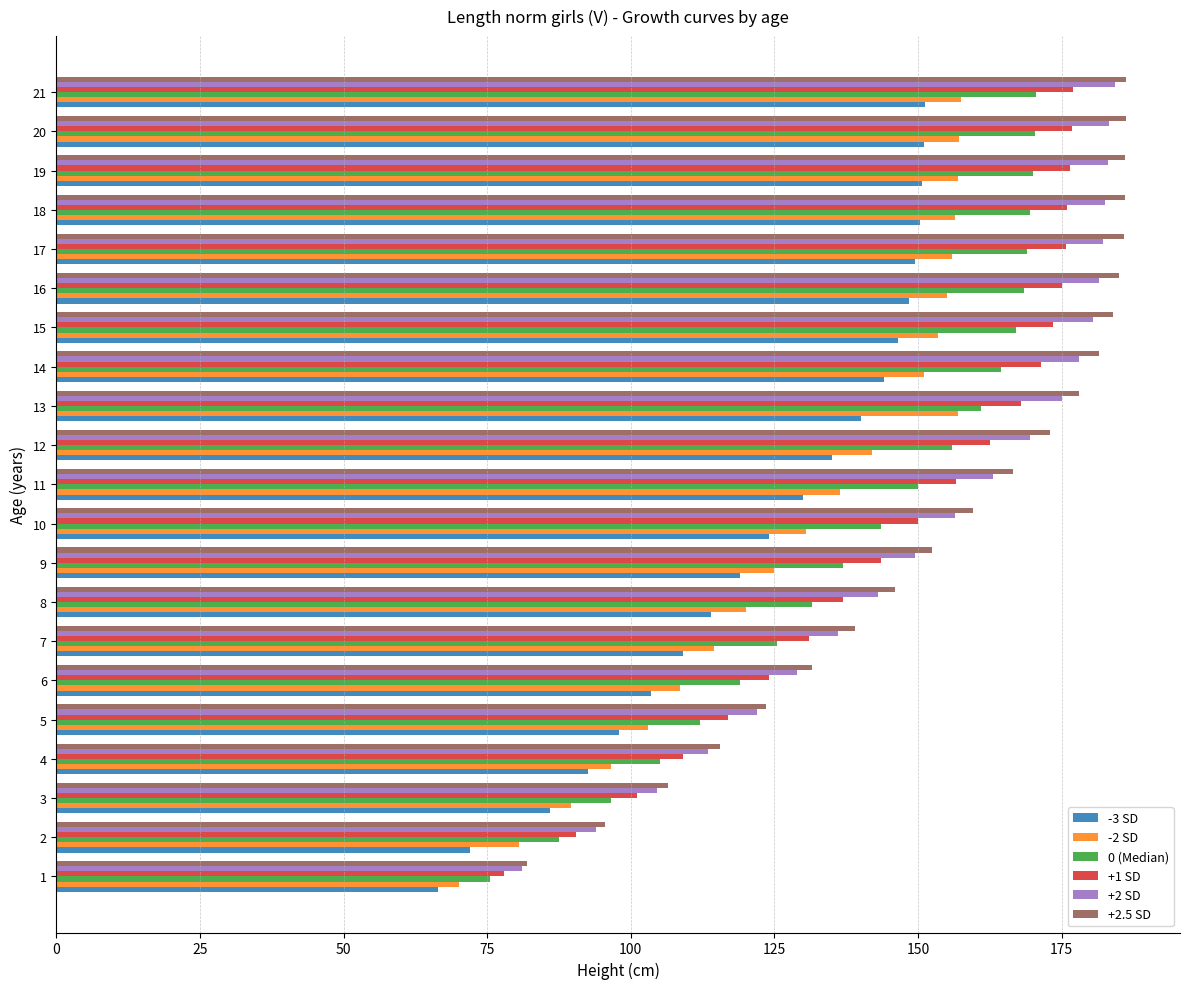

Which series has the widest spread of values?

+2.5 SD